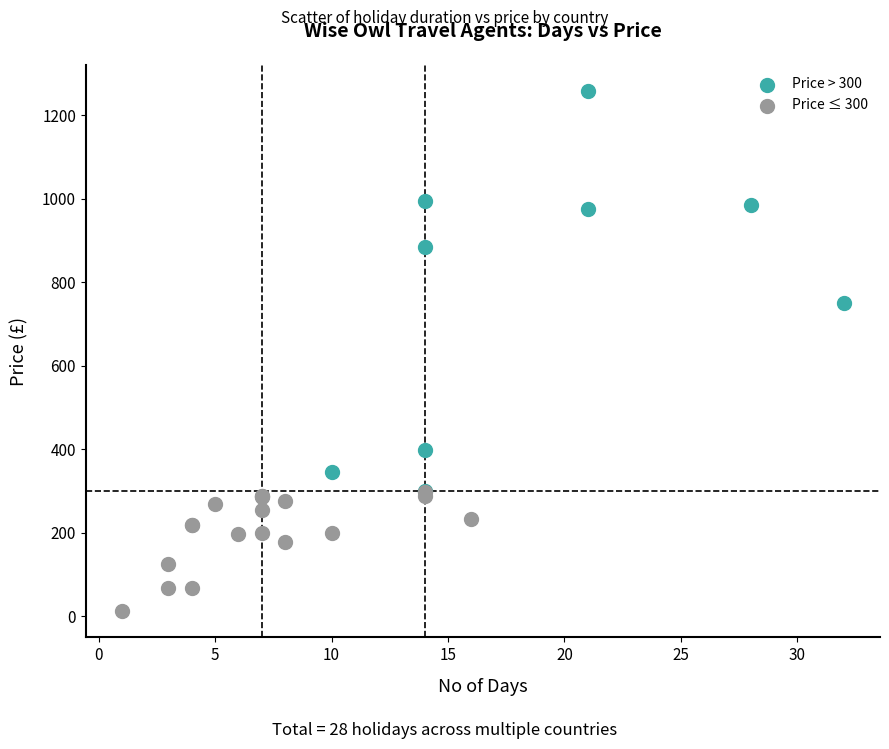

Which series has the widest spread of Y values?

Price > 300